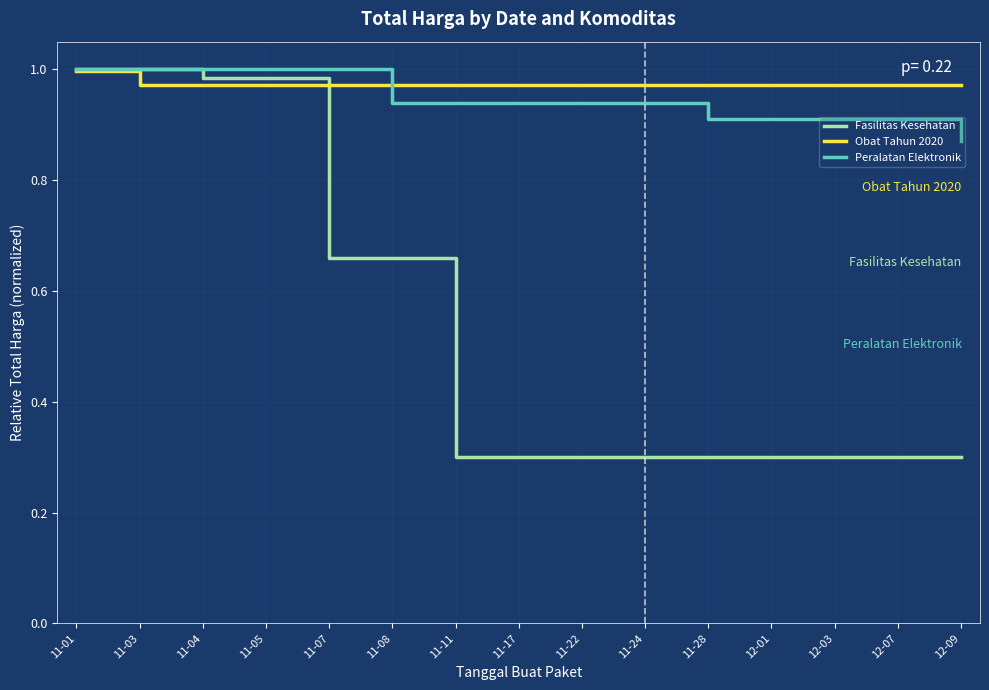

What position from the left is 12-01?

12